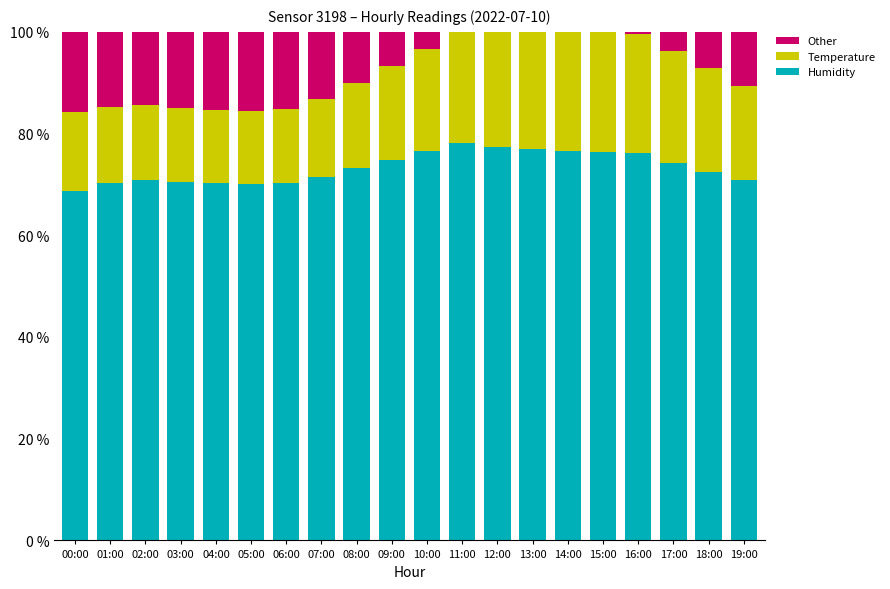

What is the total value across all series at 15:00?

100.0